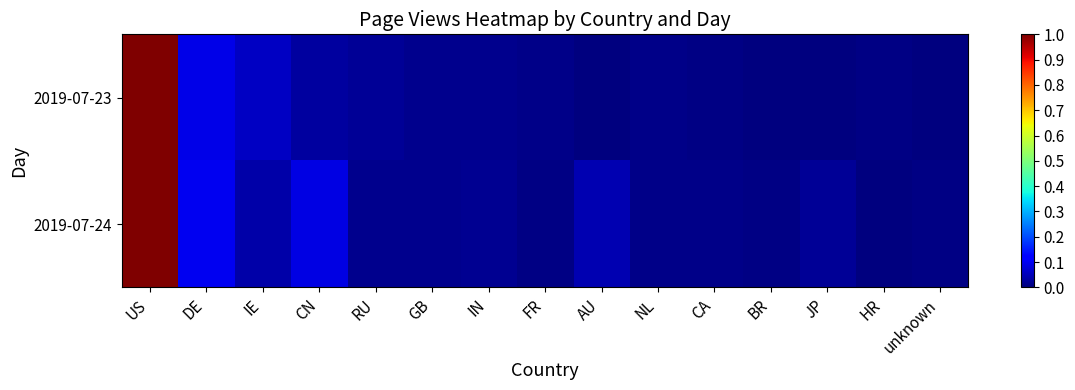

List the series in order of their overall mean, lowest first.

2019-07-23, 2019-07-24